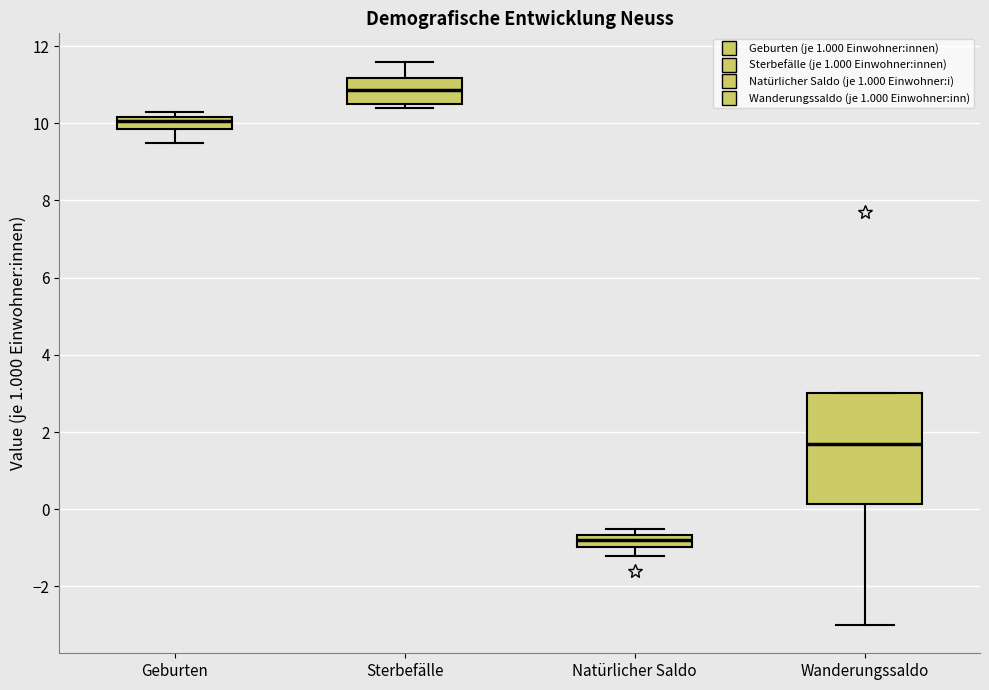

Which box has the highest median line?

Sterbefälle